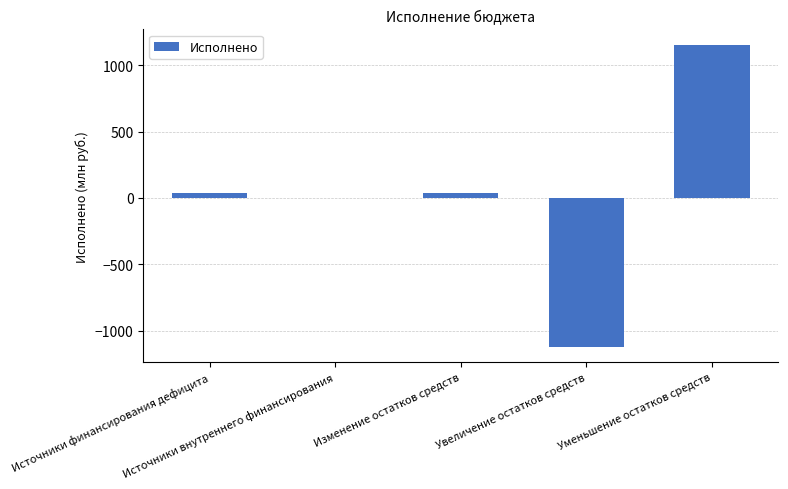

What is the maximum value shown in the chart?

1154.8